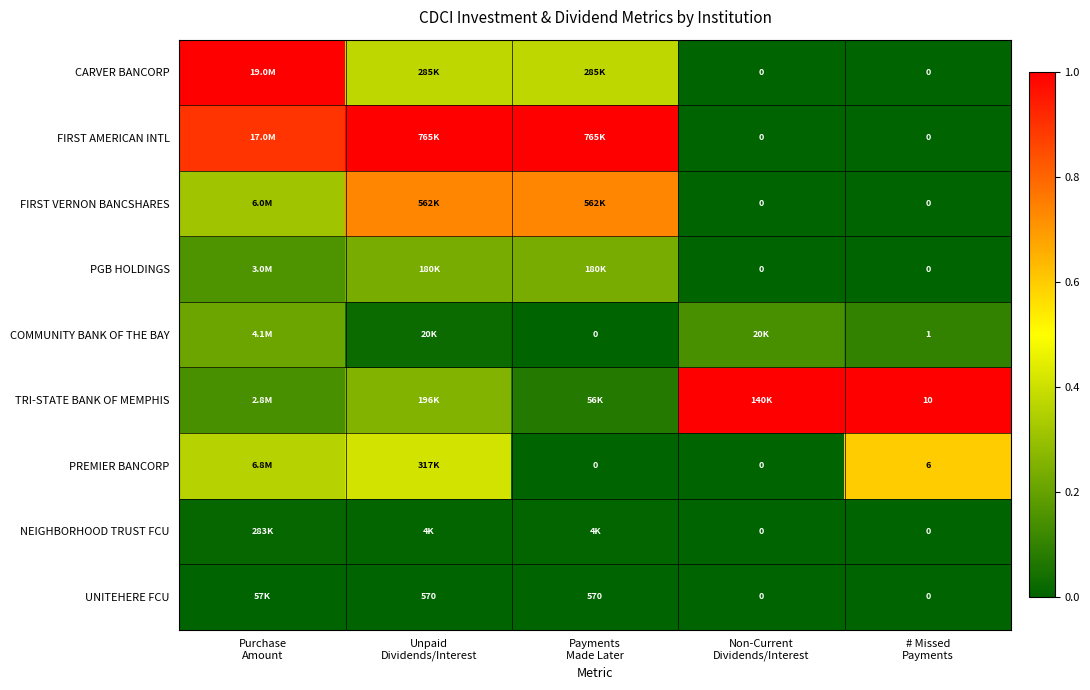

The value of NEIGHBORHOOD TRUST FCU at Purchase Amount is 0.0. True or false?

False